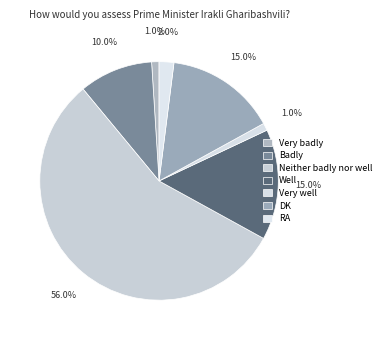

What percentage is the Very well slice, to the nearest percent?

1%